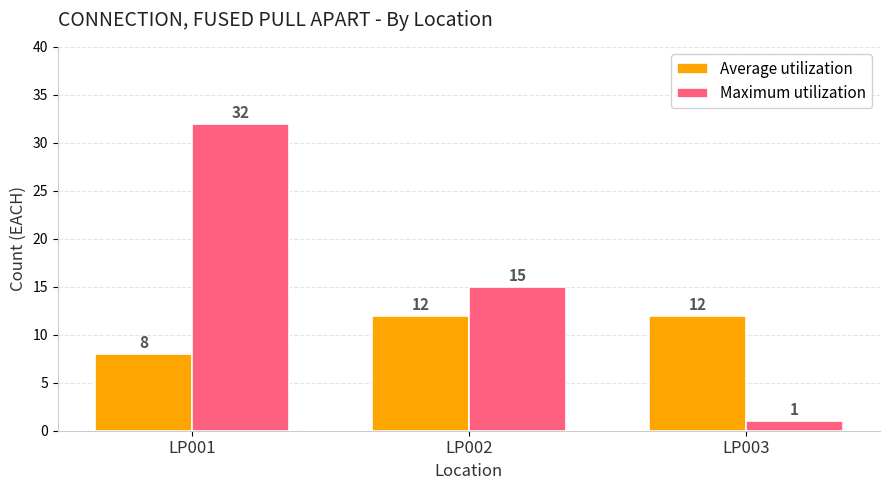

Rank the series at LP001 from highest to lowest value.

Maximum utilization, Average utilization